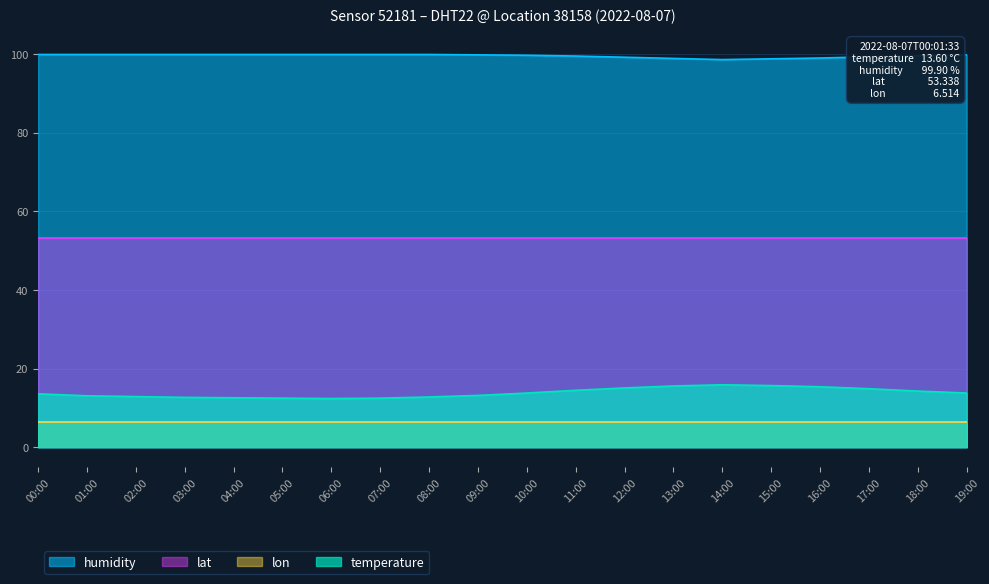

True or false: temperature has more than 2 interior local peaks.

False